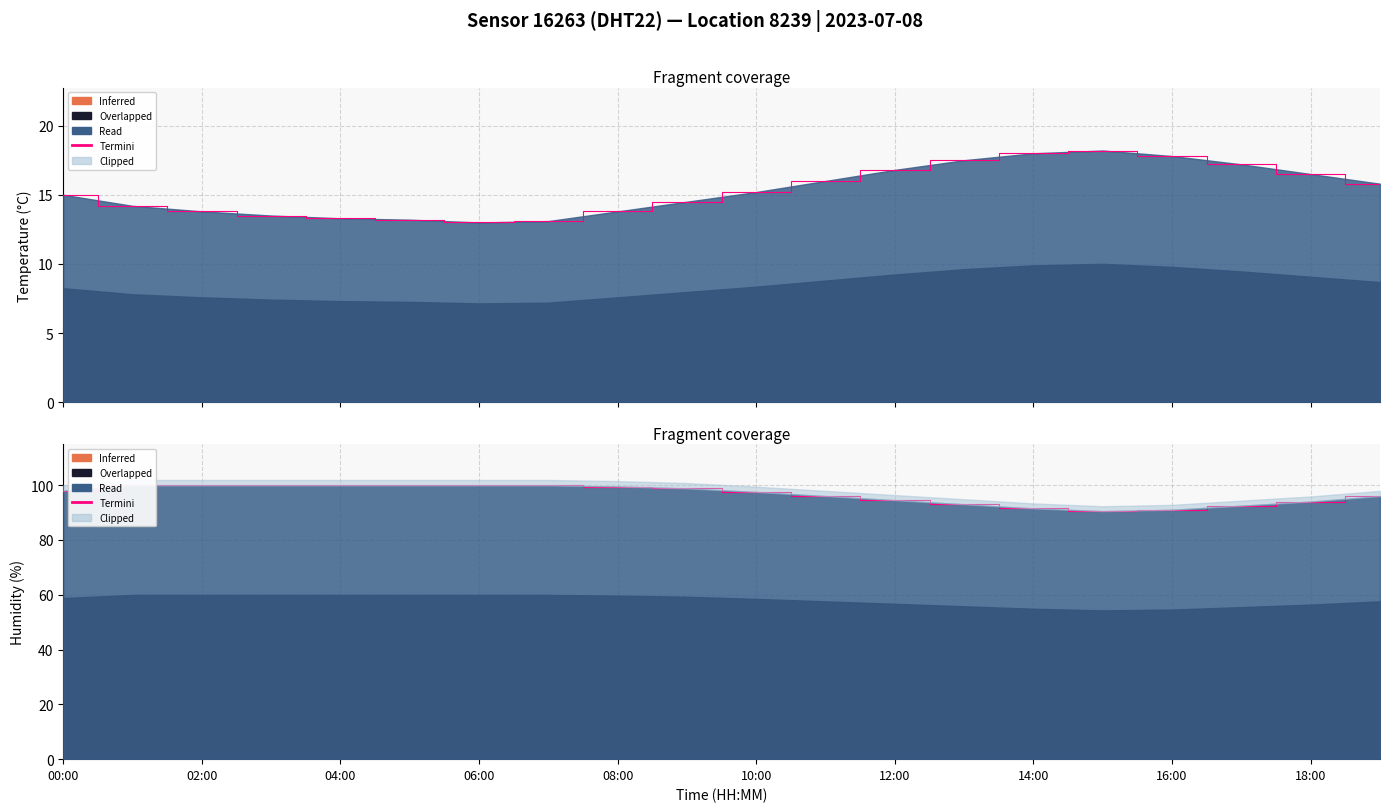

What is the spread (max minus min) of values at 02:00?

86.1